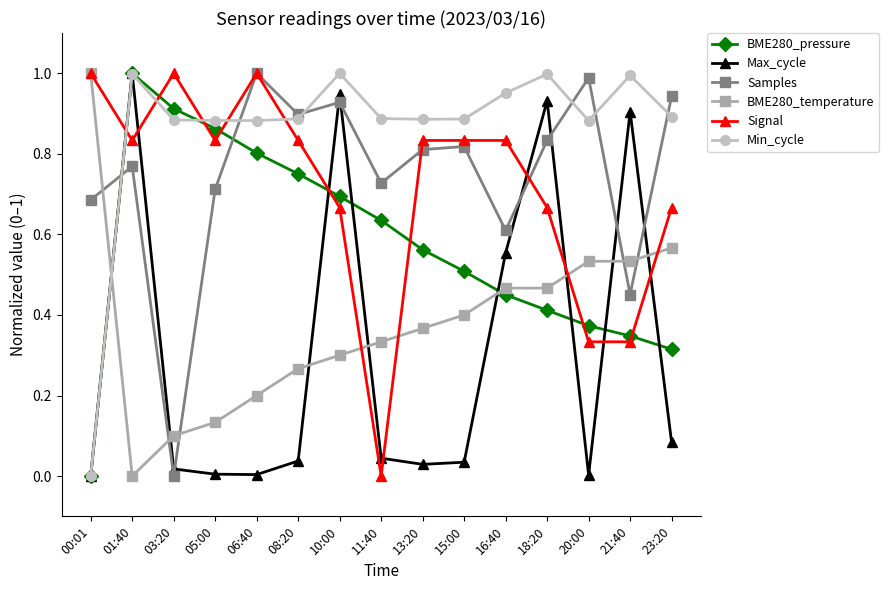

Which series has the largest total across all categories?

Min_cycle